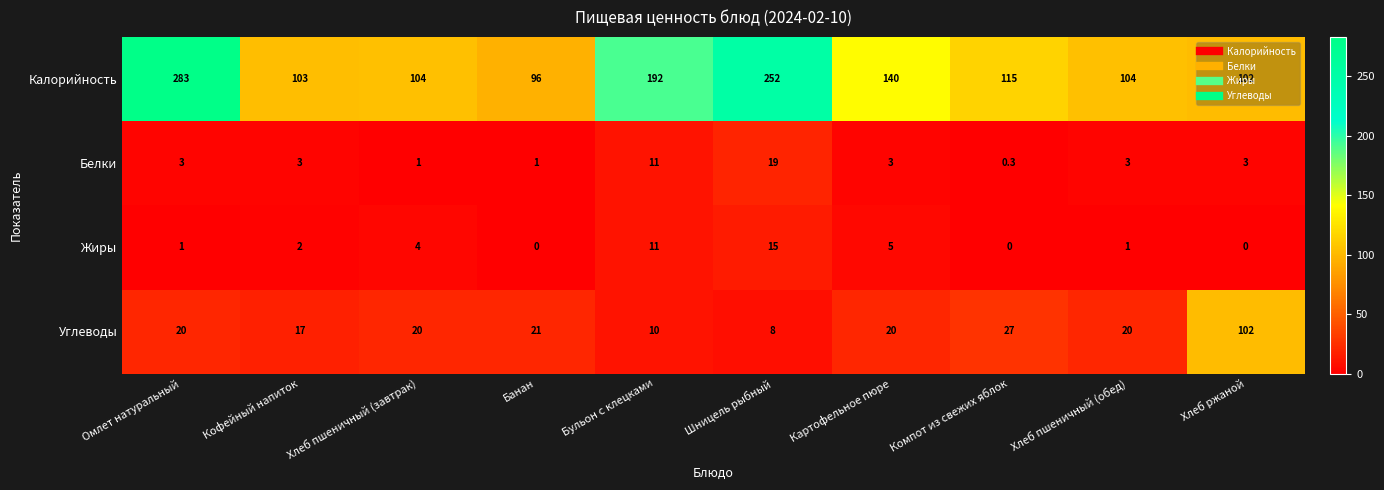

Between Кофейный напиток and Бульон с клецками, which series saw the biggest shift?

Калорийность